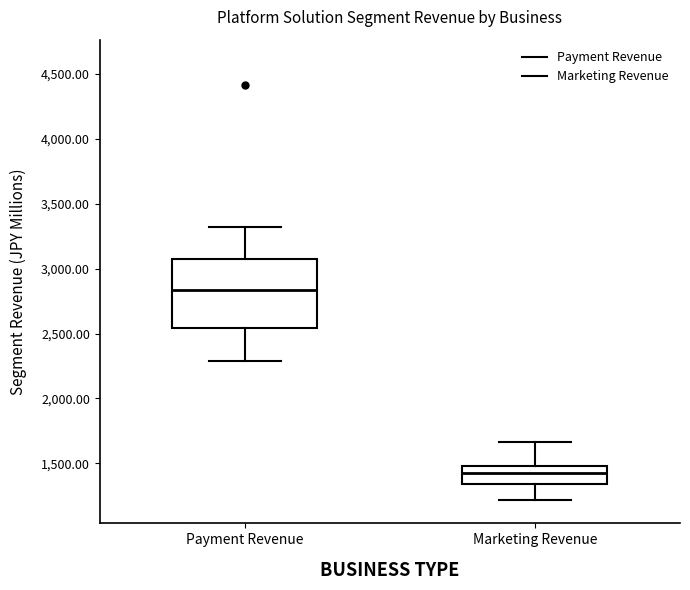

Reading left to right, read every box against the y-axis: the position of its median line, the range the box covers, and the ends of its whiskers. The values are not printed on the chart, so give them approximately, as read against the axis.

Payment Revenue: median 2850, box 2550 to 3100, whiskers 2300 to 3300
Marketing Revenue: median 1450, box 1350 to 1500, whiskers 1200 to 1650